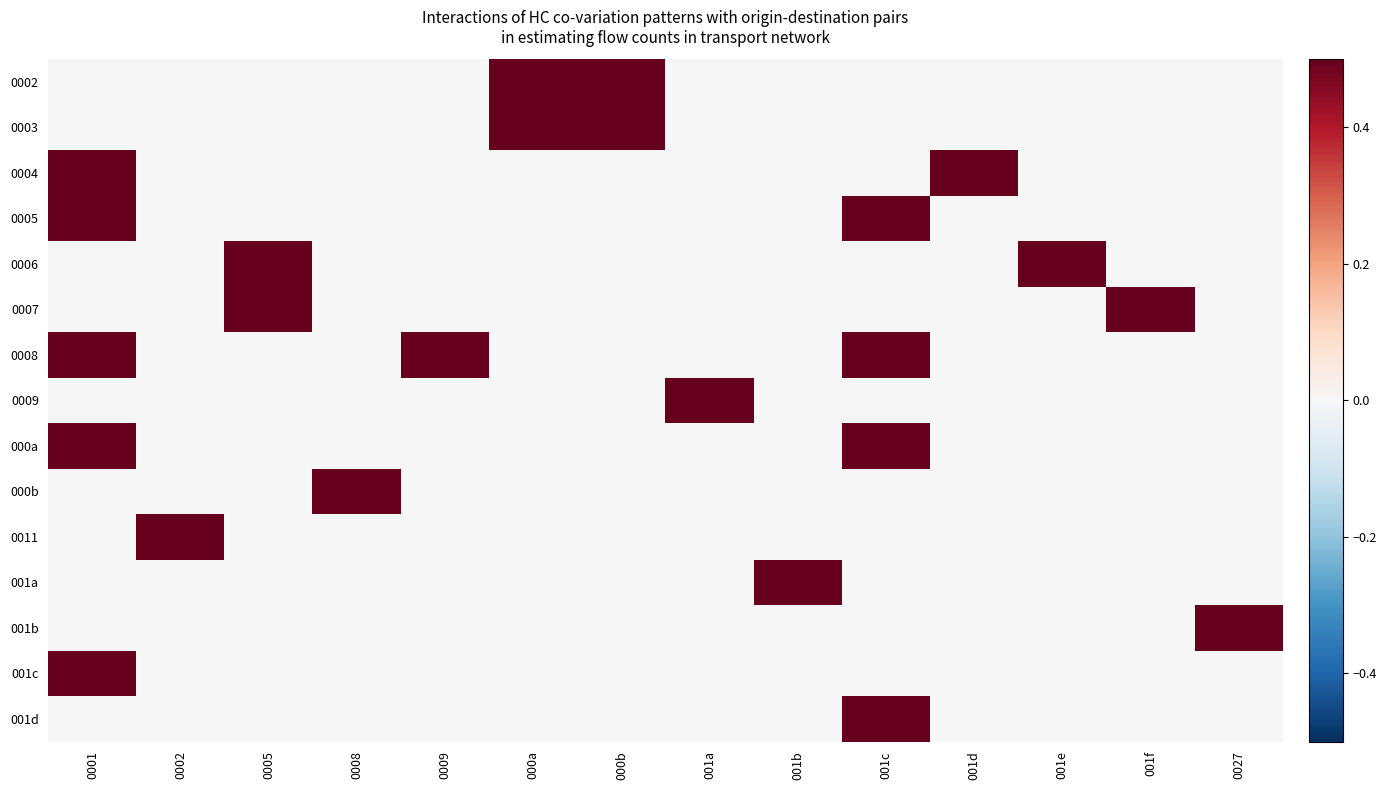

Reading left to right, transcribe all the data shown in this chart.

0002: 0001=0.0	0002=0.0	0005=0.0	0008=0.0	0009=0.0	000a=0.5	000b=0.5	001a=0.0	001b=0.0	001c=0.0	001d=0.0	001e=0.0	001f=0.0	0027=0.0
0003: 0001=0.0	0002=0.0	0005=0.0	0008=0.0	0009=0.0	000a=0.5	000b=0.5	001a=0.0	001b=0.0	001c=0.0	001d=0.0	001e=0.0	001f=0.0	0027=0.0
0004: 0001=0.5	0002=0.0	0005=0.0	0008=0.0	0009=0.0	000a=0.0	000b=0.0	001a=0.0	001b=0.0	001c=0.0	001d=0.5	001e=0.0	001f=0.0	0027=0.0
0005: 0001=0.5	0002=0.0	0005=0.0	0008=0.0	0009=0.0	000a=0.0	000b=0.0	001a=0.0	001b=0.0	001c=0.5	001d=0.0	001e=0.0	001f=0.0	0027=0.0
0006: 0001=0.0	0002=0.0	0005=0.5	0008=0.0	0009=0.0	000a=0.0	000b=0.0	001a=0.0	001b=0.0	001c=0.0	001d=0.0	001e=0.5	001f=0.0	0027=0.0
0007: 0001=0.0	0002=0.0	0005=0.5	0008=0.0	0009=0.0	000a=0.0	000b=0.0	001a=0.0	001b=0.0	001c=0.0	001d=0.0	001e=0.0	001f=0.5	0027=0.0
0008: 0001=0.5	0002=0.0	0005=0.0	0008=0.0	0009=0.5	000a=0.0	000b=0.0	001a=0.0	001b=0.0	001c=0.5	001d=0.0	001e=0.0	001f=0.0	0027=0.0
0009: 0001=0.0	0002=0.0	0005=0.0	0008=0.0	0009=0.0	000a=0.0	000b=0.0	001a=0.5	001b=0.0	001c=0.0	001d=0.0	001e=0.0	001f=0.0	0027=0.0
000a: 0001=0.5	0002=0.0	0005=0.0	0008=0.0	0009=0.0	000a=0.0	000b=0.0	001a=0.0	001b=0.0	001c=0.5	001d=0.0	001e=0.0	001f=0.0	0027=0.0
000b: 0001=0.0	0002=0.0	0005=0.0	0008=0.5	0009=0.0	000a=0.0	000b=0.0	001a=0.0	001b=0.0	001c=0.0	001d=0.0	001e=0.0	001f=0.0	0027=0.0
0011: 0001=0.0	0002=0.5	0005=0.0	0008=0.0	0009=0.0	000a=0.0	000b=0.0	001a=0.0	001b=0.0	001c=0.0	001d=0.0	001e=0.0	001f=0.0	0027=0.0
001a: 0001=0.0	0002=0.0	0005=0.0	0008=0.0	0009=0.0	000a=0.0	000b=0.0	001a=0.0	001b=0.5	001c=0.0	001d=0.0	001e=0.0	001f=0.0	0027=0.0
001b: 0001=0.0	0002=0.0	0005=0.0	0008=0.0	0009=0.0	000a=0.0	000b=0.0	001a=0.0	001b=0.0	001c=0.0	001d=0.0	001e=0.0	001f=0.0	0027=0.5
001c: 0001=0.5	0002=0.0	0005=0.0	0008=0.0	0009=0.0	000a=0.0	000b=0.0	001a=0.0	001b=0.0	001c=0.0	001d=0.0	001e=0.0	001f=0.0	0027=0.0
001d: 0001=0.0	0002=0.0	0005=0.0	0008=0.0	0009=0.0	000a=0.0	000b=0.0	001a=0.0	001b=0.0	001c=0.5	001d=0.0	001e=0.0	001f=0.0	0027=0.0